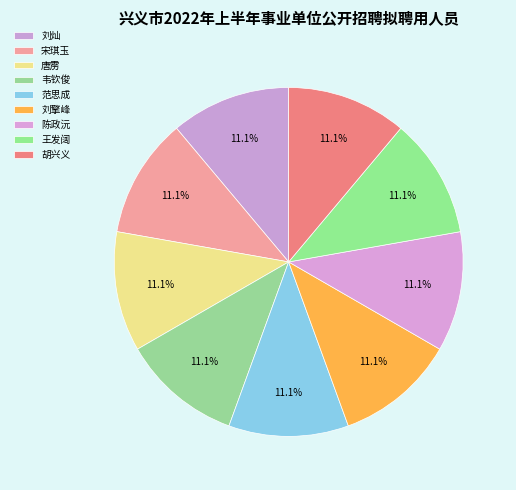

How many segments does this pie chart have?

9